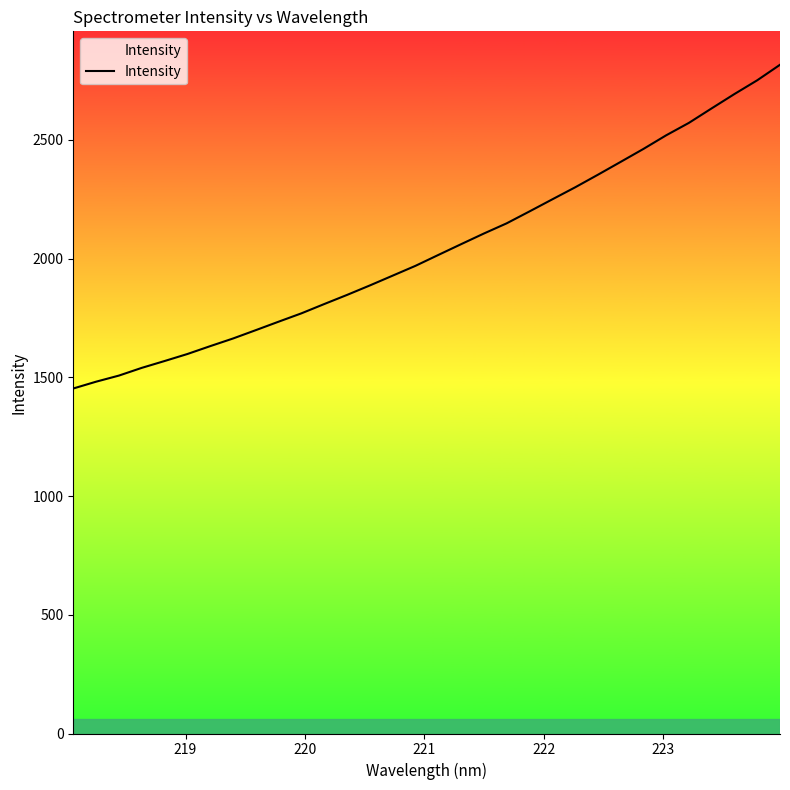

What is the greatest value displayed?

2816.2